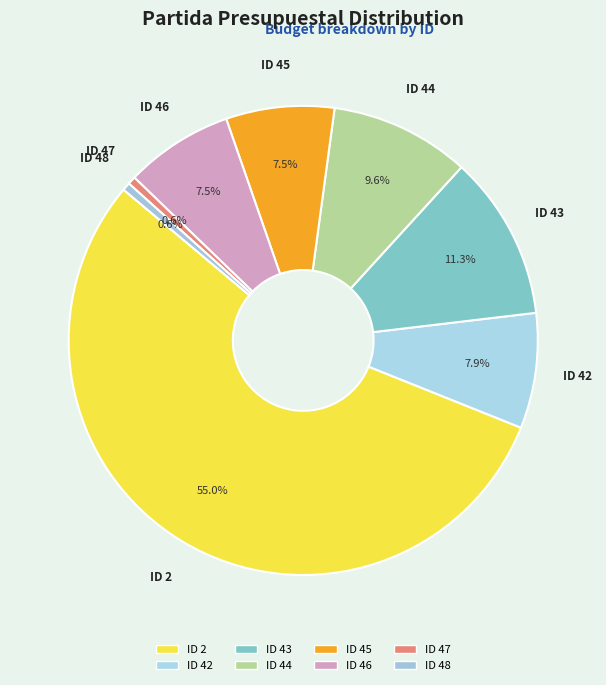

How many slices are in this pie chart?

8